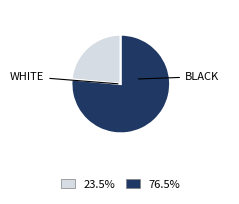

Is there a majority slice in this chart?

Yes